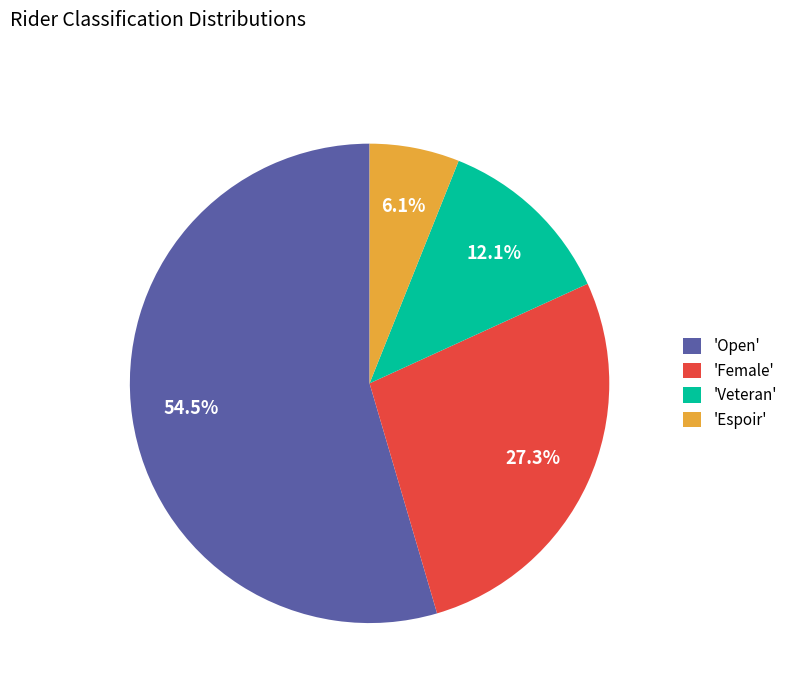

What is the largest slice in the pie chart?

'Open'